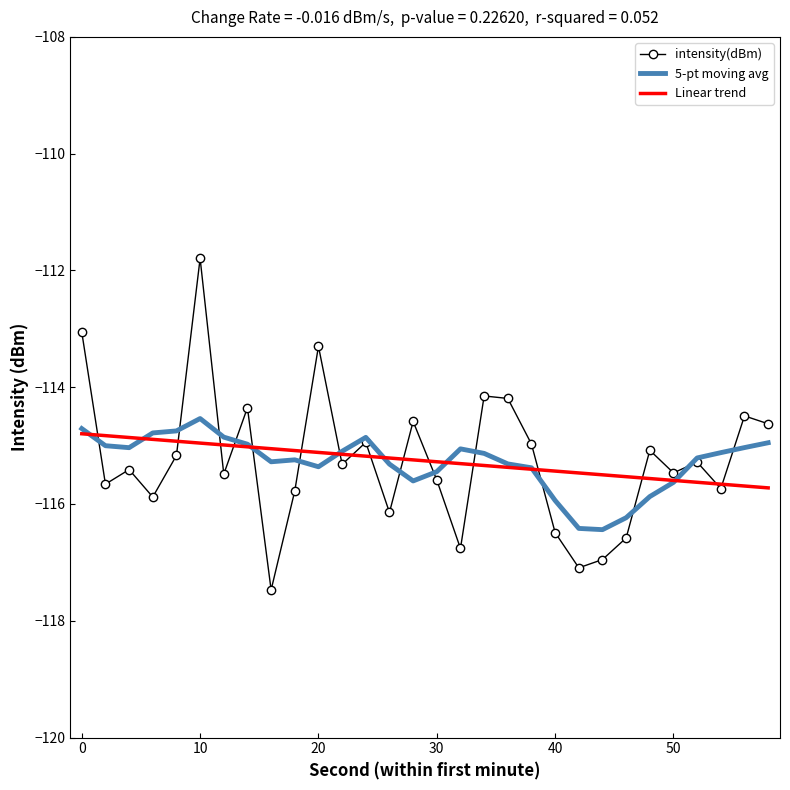

What are all the series names shown in the legend?

intensity(dBm), 5-pt moving avg, Linear trend